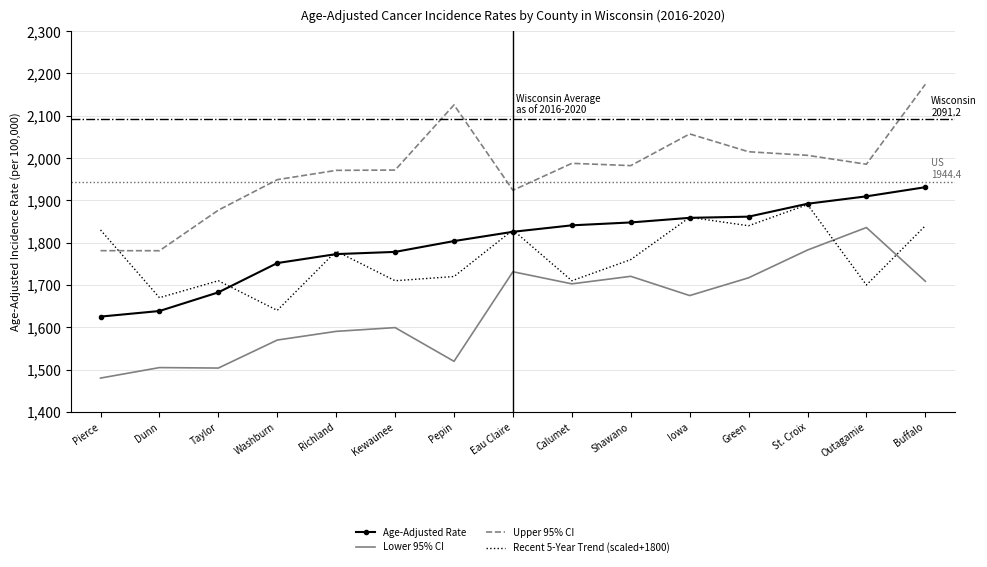

What is the total value across all series at Buffalo?

7654.2